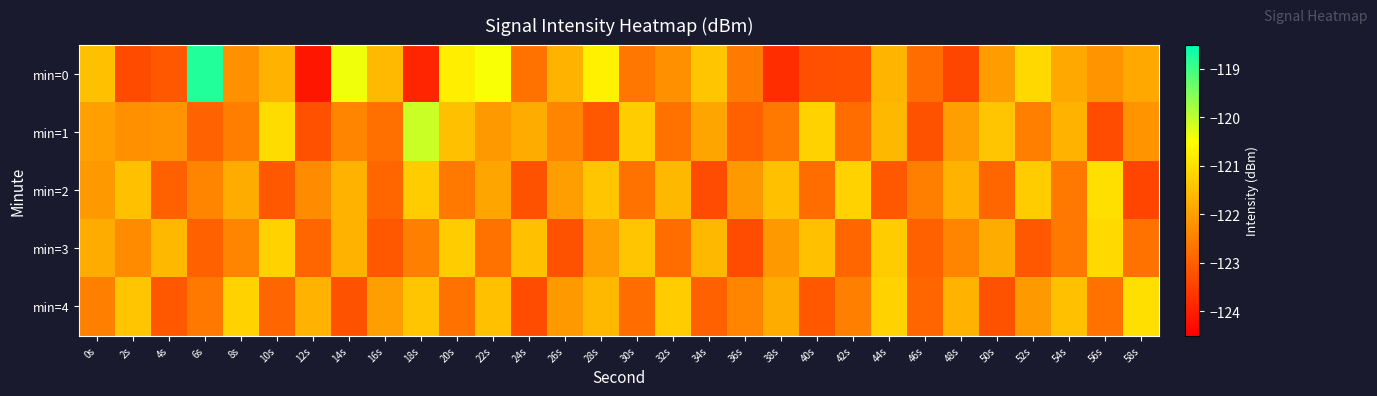

Reading left to right, transcribe all the data shown in this chart.

min=0: 0s=-121.5	2s=-123.3	4s=-123.1	6s=-118.8	8s=-122.2	10s=-121.7	12s=-124.1	14s=-120.4	16s=-121.6	18s=-123.9	20s=-120.8	22s=-120.5	24s=-122.7	26s=-121.7	28s=-120.7	30s=-122.6	32s=-122.2	34s=-121.4	36s=-122.6	38s=-123.8	40s=-123.2	42s=-123.2	44s=-121.7	46s=-122.8	48s=-123.4	50s=-122.0	52s=-121.1	54s=-121.8	56s=-122.2	58s=-121.9
min=1: 0s=-122.0	2s=-122.2	4s=-122.2	6s=-122.9	8s=-122.5	10s=-121.0	12s=-123.2	14s=-122.4	16s=-122.7	18s=-120.1	20s=-121.5	22s=-122.1	24s=-121.8	26s=-122.4	28s=-123.1	30s=-121.3	32s=-122.7	34s=-121.9	36s=-123.0	38s=-122.6	40s=-121.2	42s=-122.8	44s=-121.6	46s=-123.2	48s=-122.0	50s=-121.4	52s=-122.5	54s=-121.7	56s=-123.3	58s=-122.2
min=2: 0s=-122.1	2s=-121.5	4s=-123.0	6s=-122.4	8s=-121.8	10s=-123.1	12s=-122.3	14s=-121.7	16s=-122.9	18s=-121.3	20s=-122.6	22s=-121.9	24s=-123.2	26s=-122.0	28s=-121.4	30s=-122.7	32s=-121.6	34s=-123.3	36s=-122.1	38s=-121.5	40s=-122.8	42s=-121.2	44s=-123.1	46s=-122.5	48s=-121.7	50s=-122.9	52s=-121.3	54s=-122.6	56s=-121.0	58s=-123.4
min=3: 0s=-121.8	2s=-122.3	4s=-121.6	6s=-123.0	8s=-122.4	10s=-121.2	12s=-122.9	14s=-121.7	16s=-123.1	18s=-122.5	20s=-121.3	22s=-122.7	24s=-121.5	26s=-123.2	28s=-122.0	30s=-121.4	32s=-122.8	34s=-121.6	36s=-123.3	38s=-122.1	40s=-121.5	42s=-122.9	44s=-121.3	46s=-123.0	48s=-122.4	50s=-121.8	52s=-123.1	54s=-122.6	56s=-121.1	58s=-122.7
min=4: 0s=-122.5	2s=-121.4	4s=-123.1	6s=-122.6	8s=-121.2	10s=-122.9	12s=-121.7	14s=-123.2	16s=-122.0	18s=-121.4	20s=-122.7	22s=-121.5	24s=-123.3	26s=-122.1	28s=-121.6	30s=-122.8	32s=-121.3	34s=-123.0	36s=-122.4	38s=-121.8	40s=-123.1	42s=-122.5	44s=-121.2	46s=-122.9	48s=-121.7	50s=-123.2	52s=-122.1	54s=-121.5	56s=-122.7	58s=-121.0